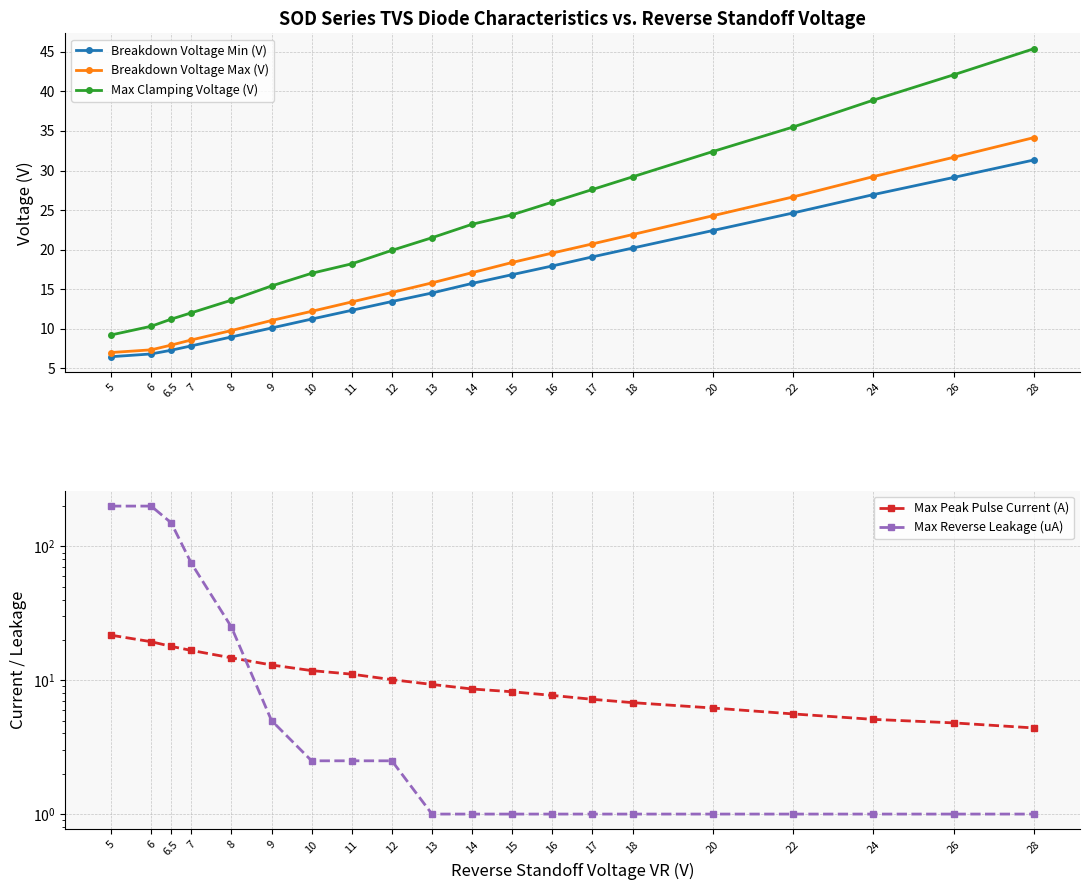

At how many categories does at least one series exceed 157?

2